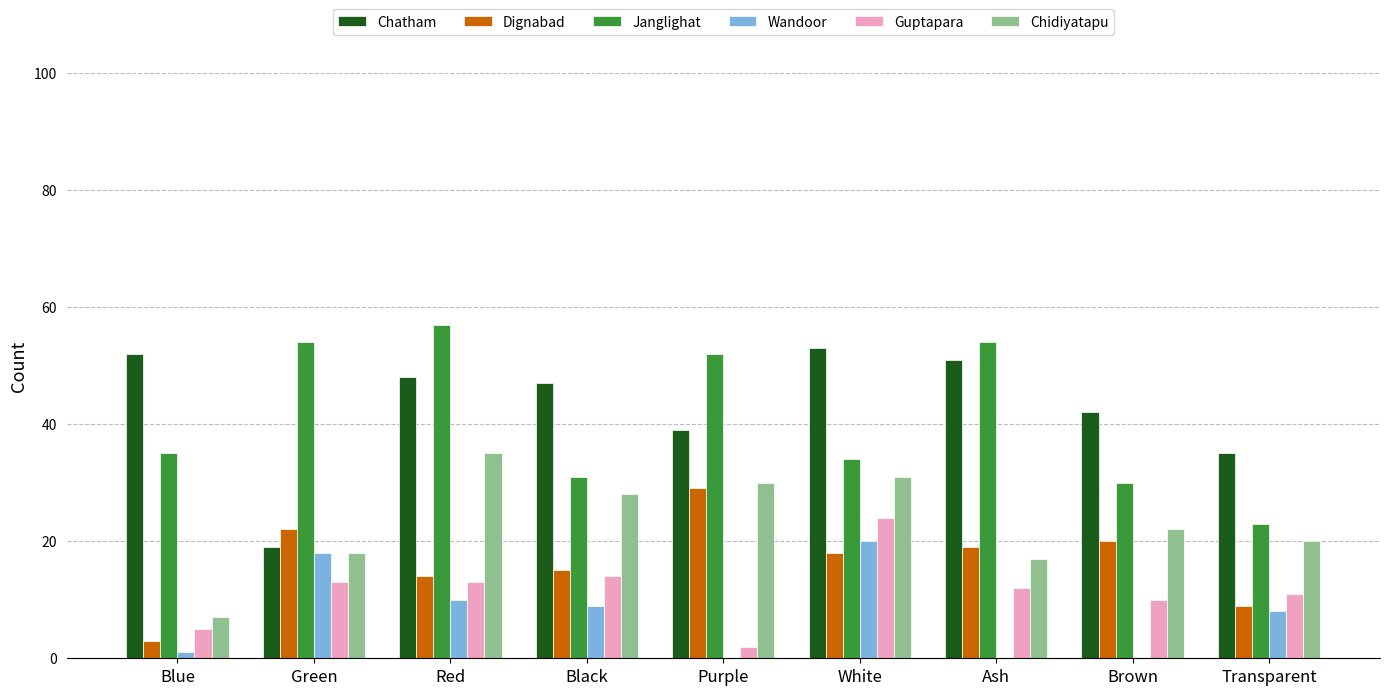

At which label is Chatham closest to 36?

Transparent